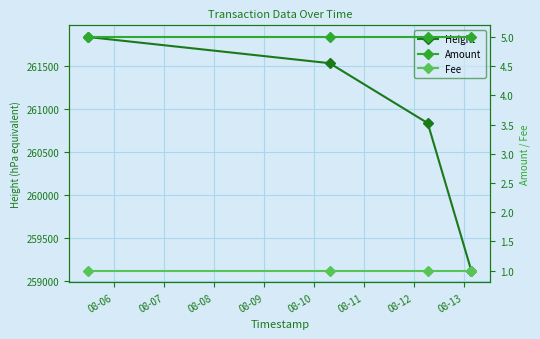

How many series are shown in this chart?

3